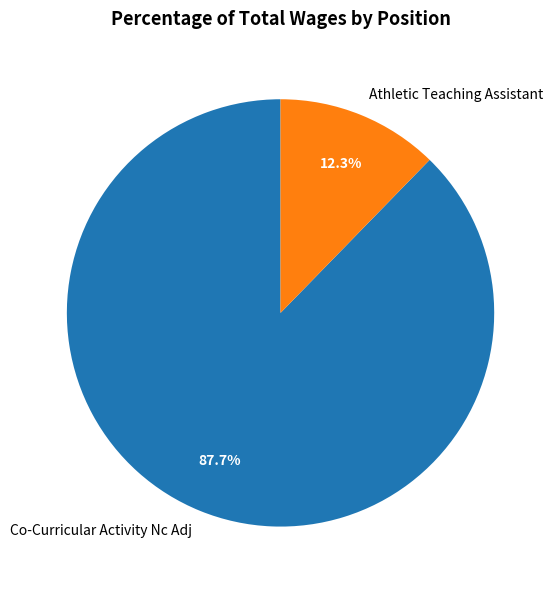

What portion of the pie excludes Co-Curricular Activity Nc Adj?

12.3%